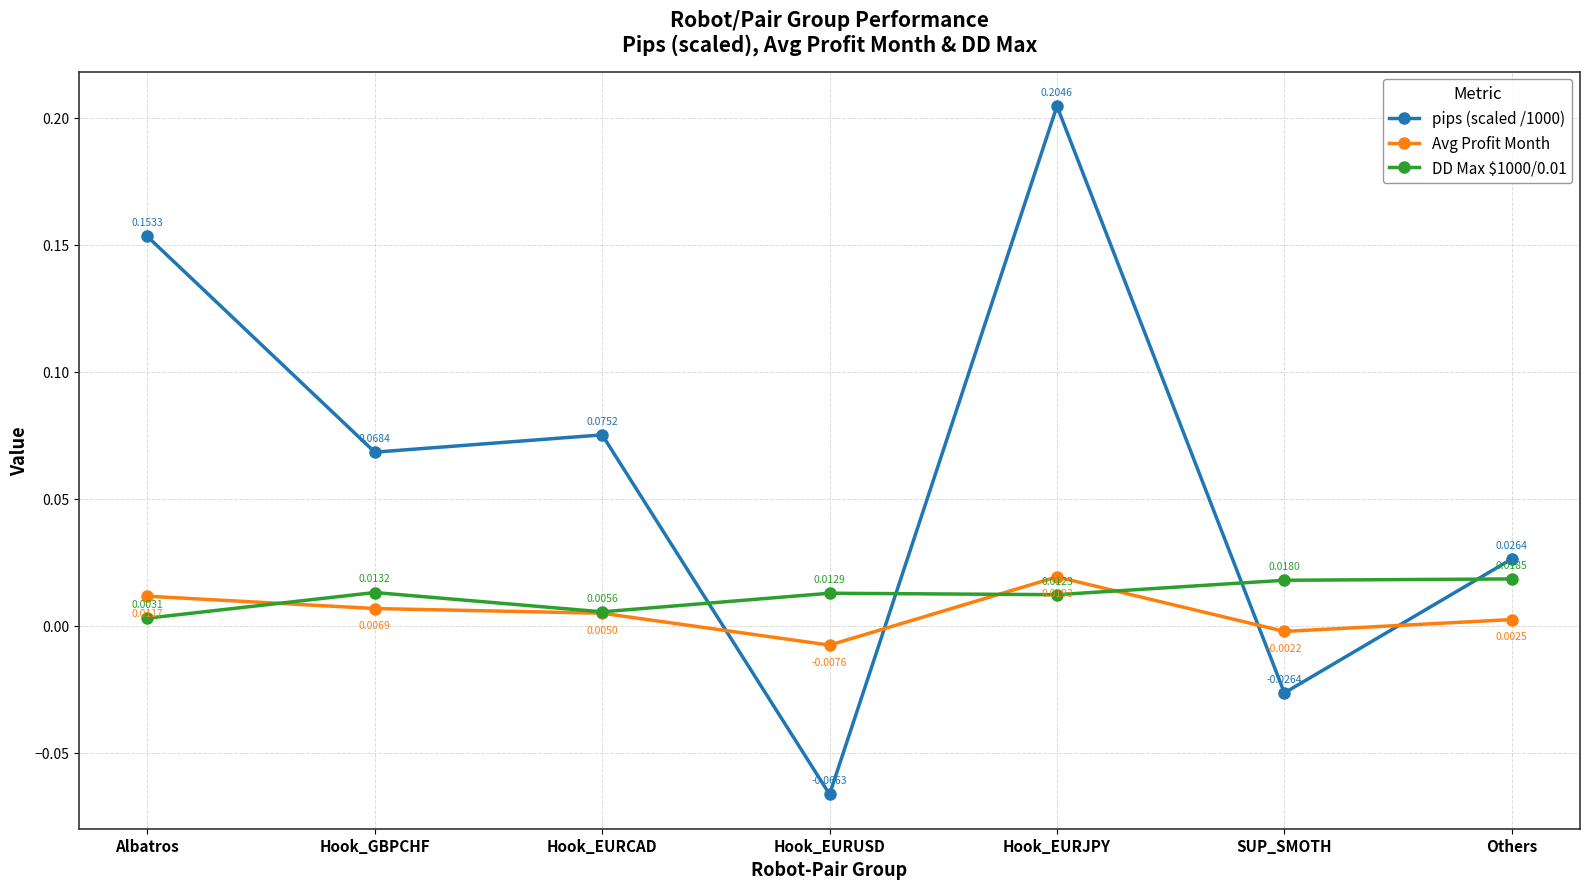

What position from the right is Hook_EURCAD?

5